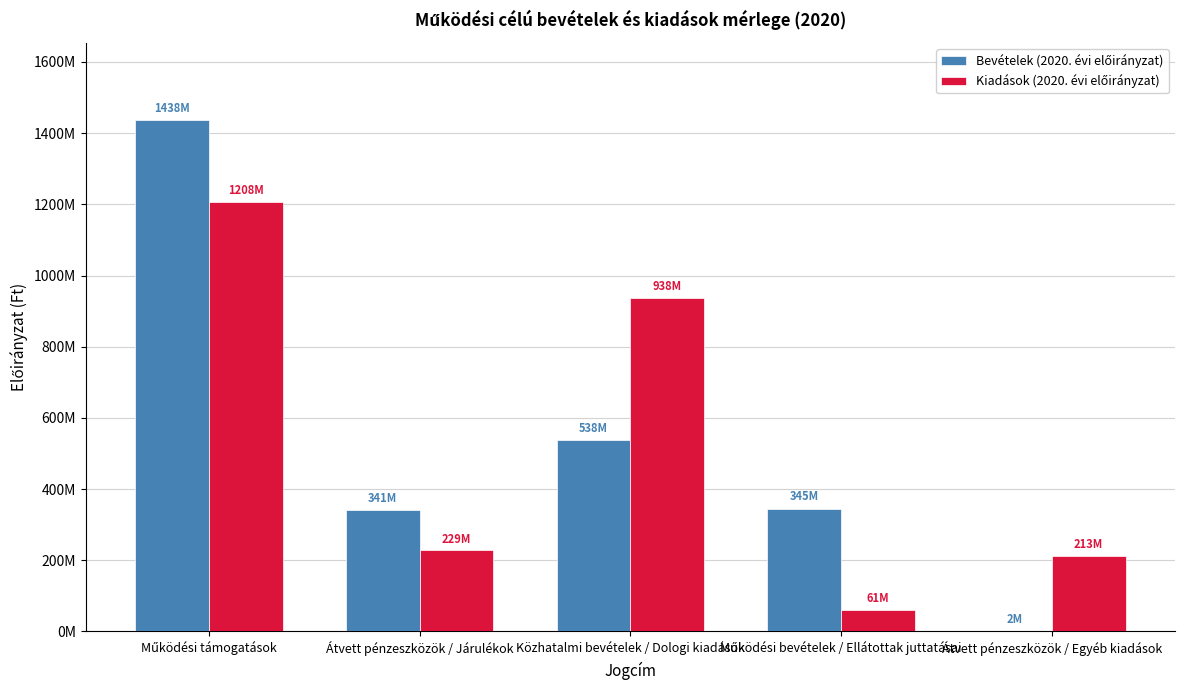

Which label corresponds to the smallest value in the chart?

Átvett pénzeszközök / Egyéb kiadások